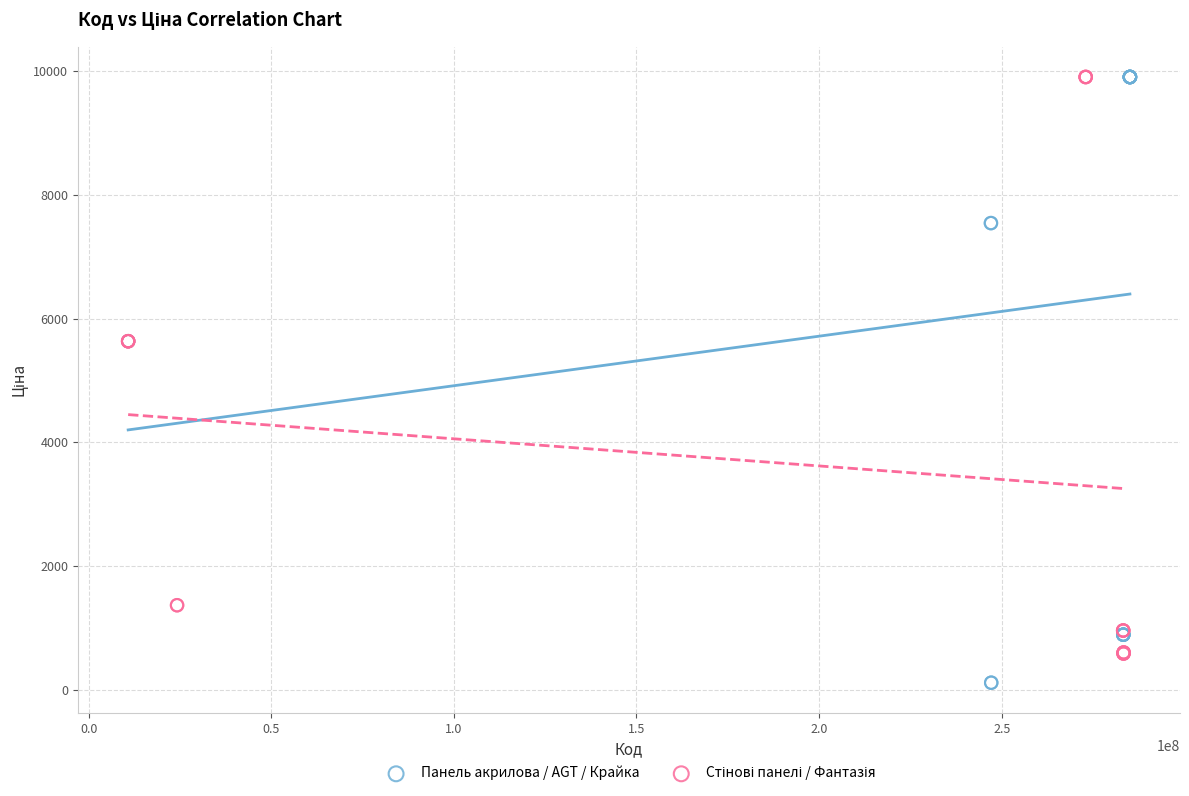

Which series has the widest spread of Y values?

Панель акрилова / AGT / Крайка